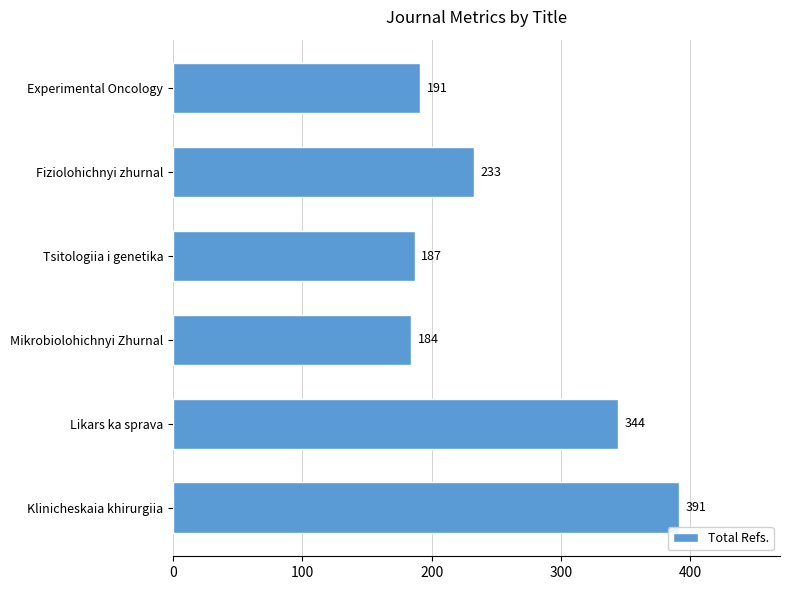

Which label corresponds to the smallest value in the chart?

Mikrobiolohichnyi Zhurnal